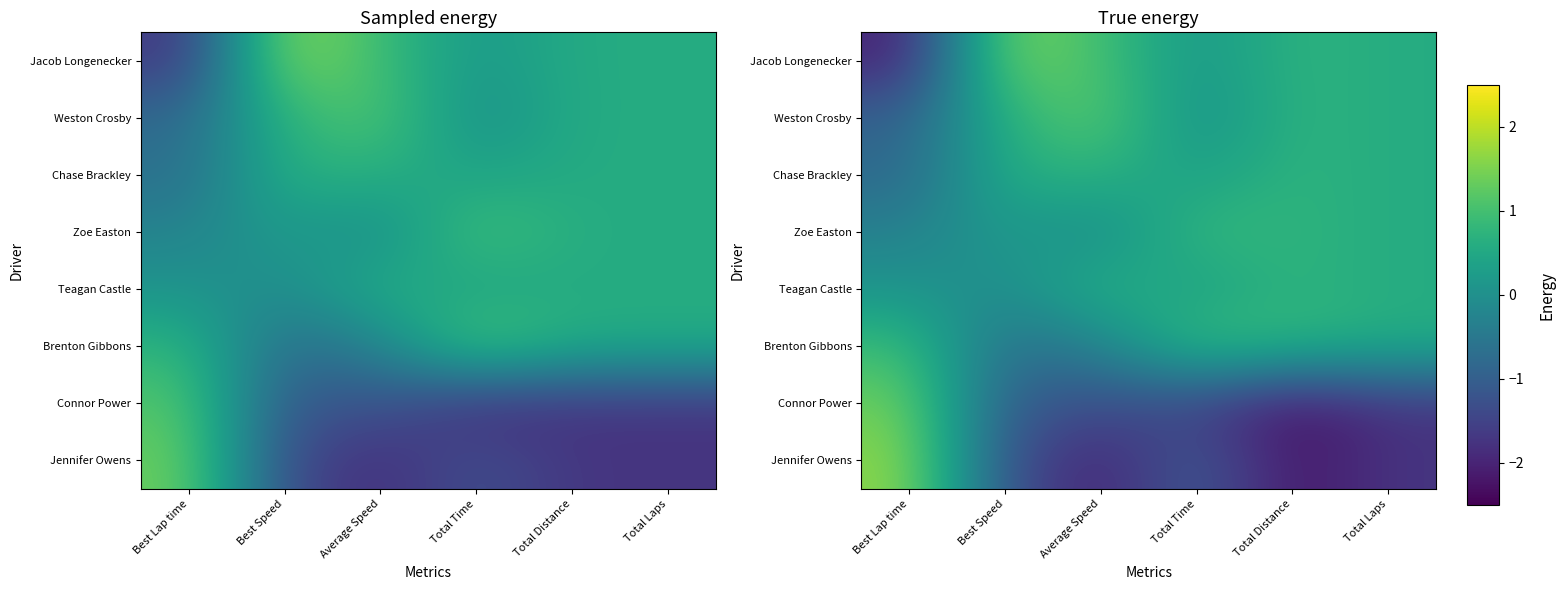

Where does the Jennifer Owens series first go above -1?

Best Lap time